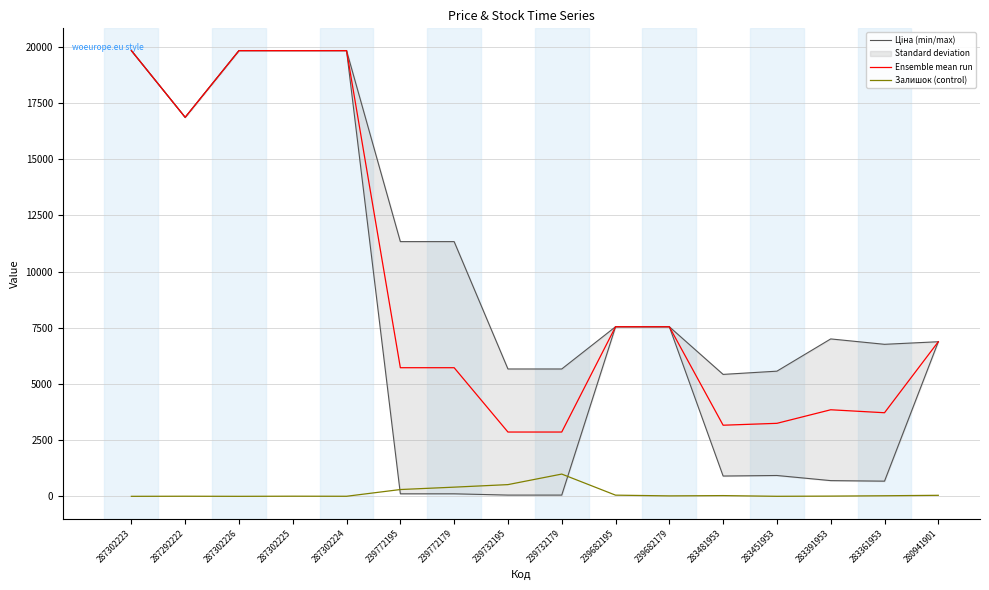

What is the sum of the Залишок (control) values at 280941901 and 283391953?

57.9